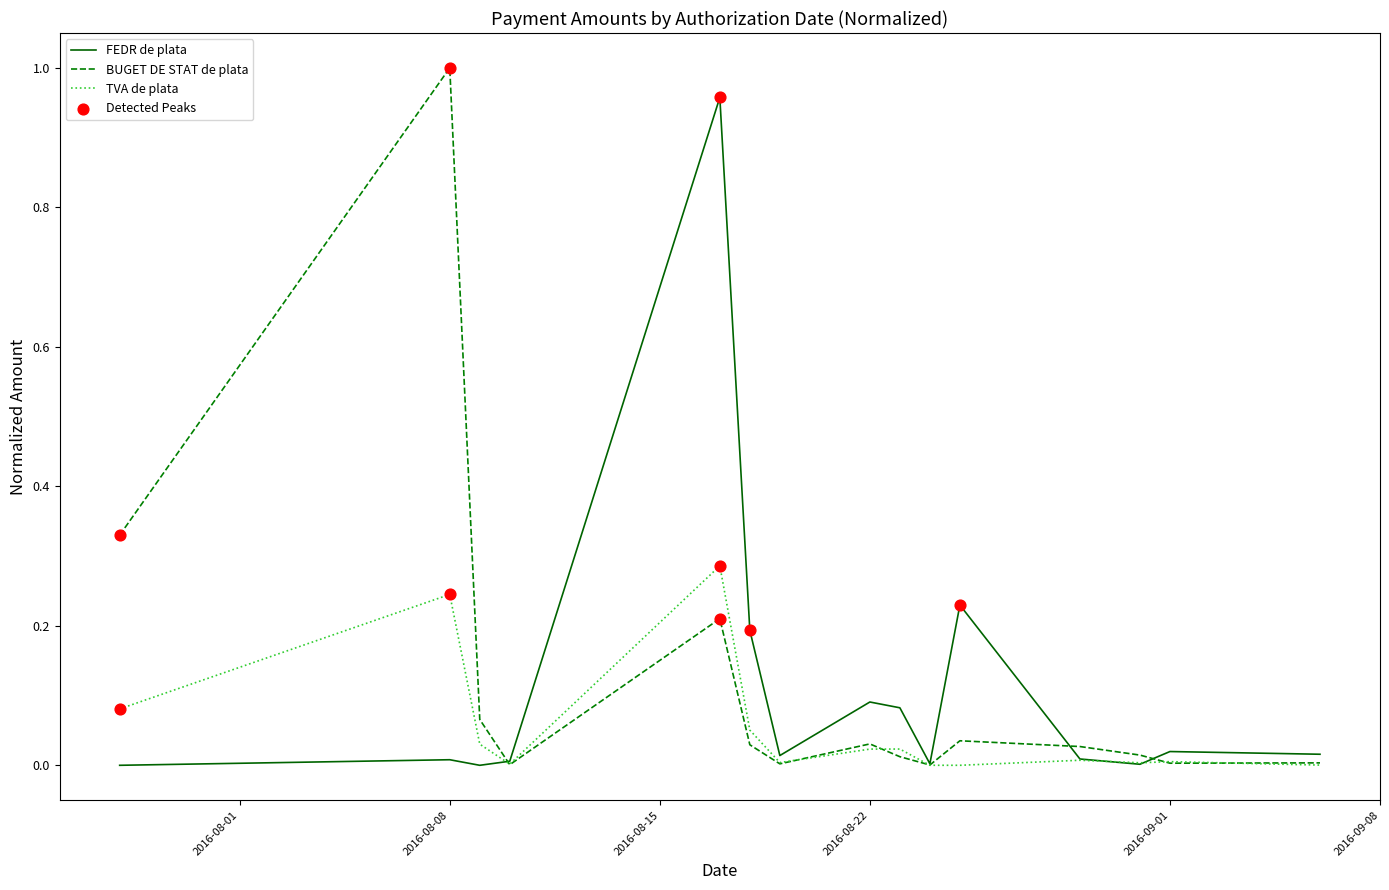

True or false: BUGET DE STAT de plata has a value of 1.4 at 2016-08-08.

False